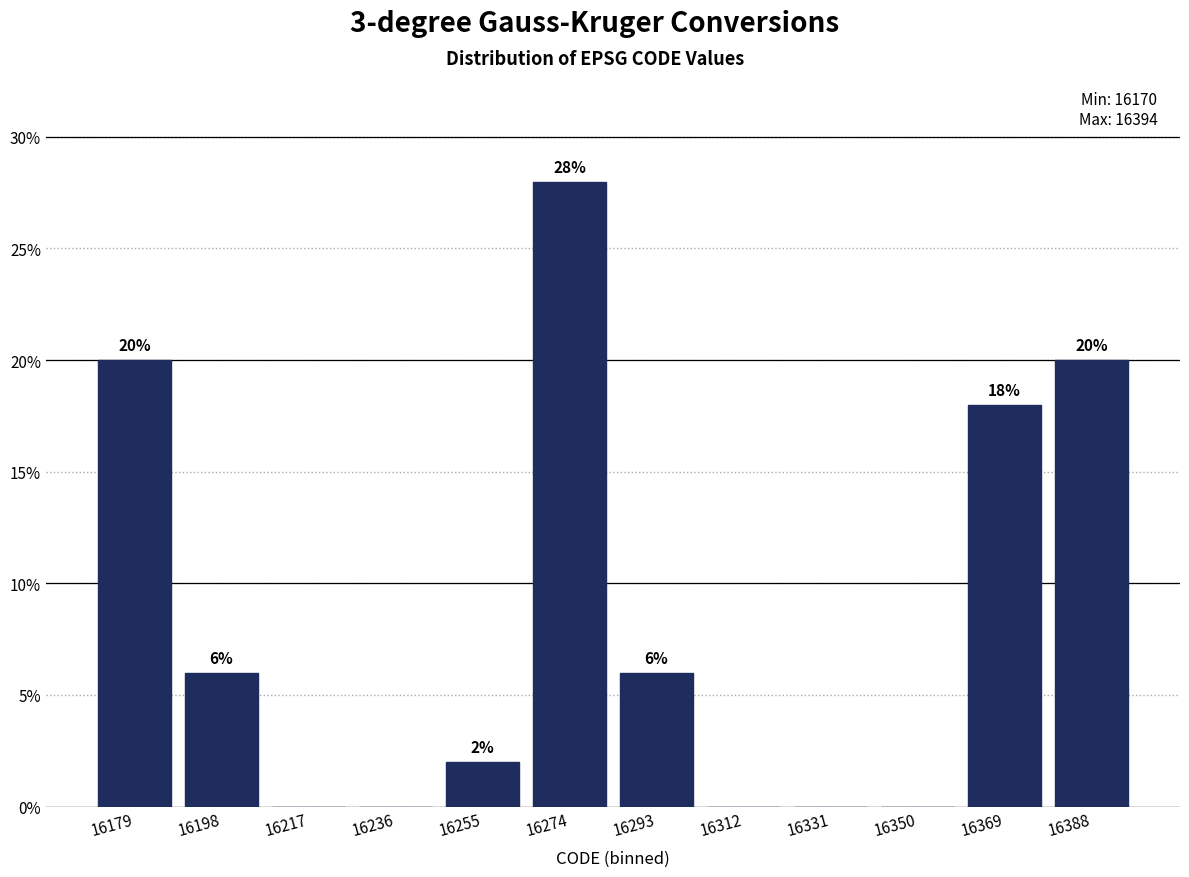

Which range on the x-axis has the tallest bar?

16265 to 16284